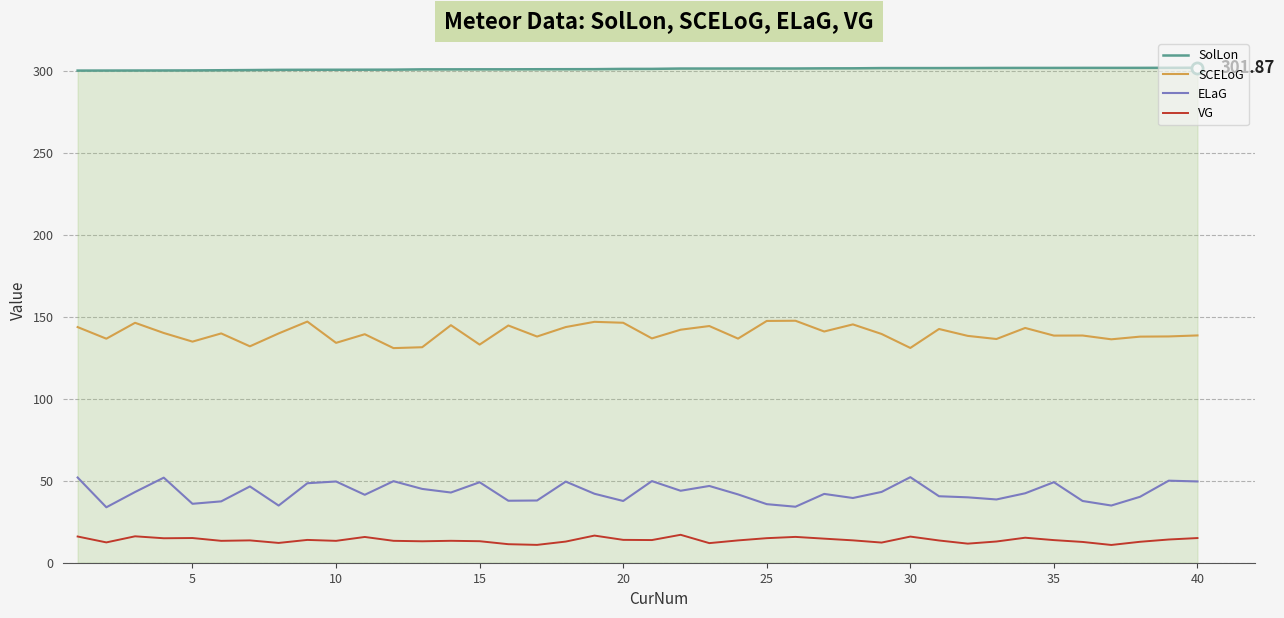

Which series has the largest range (max minus min)?

ELaG